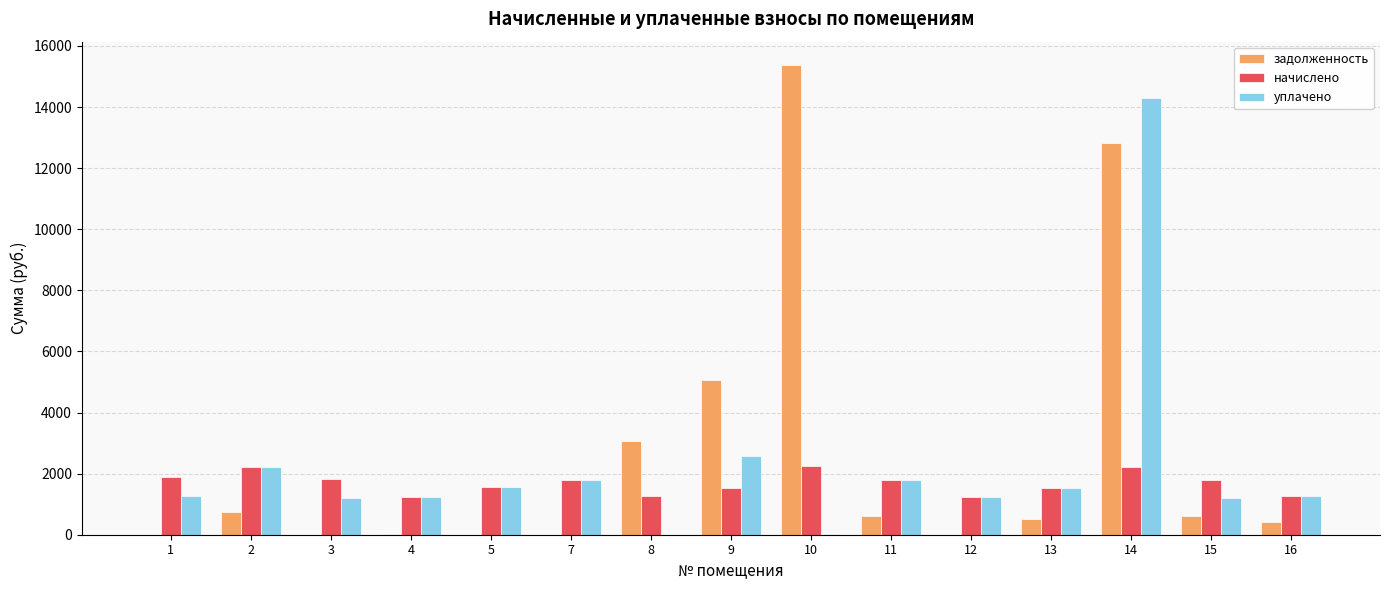

Which series has the largest total across all categories?

задолженность